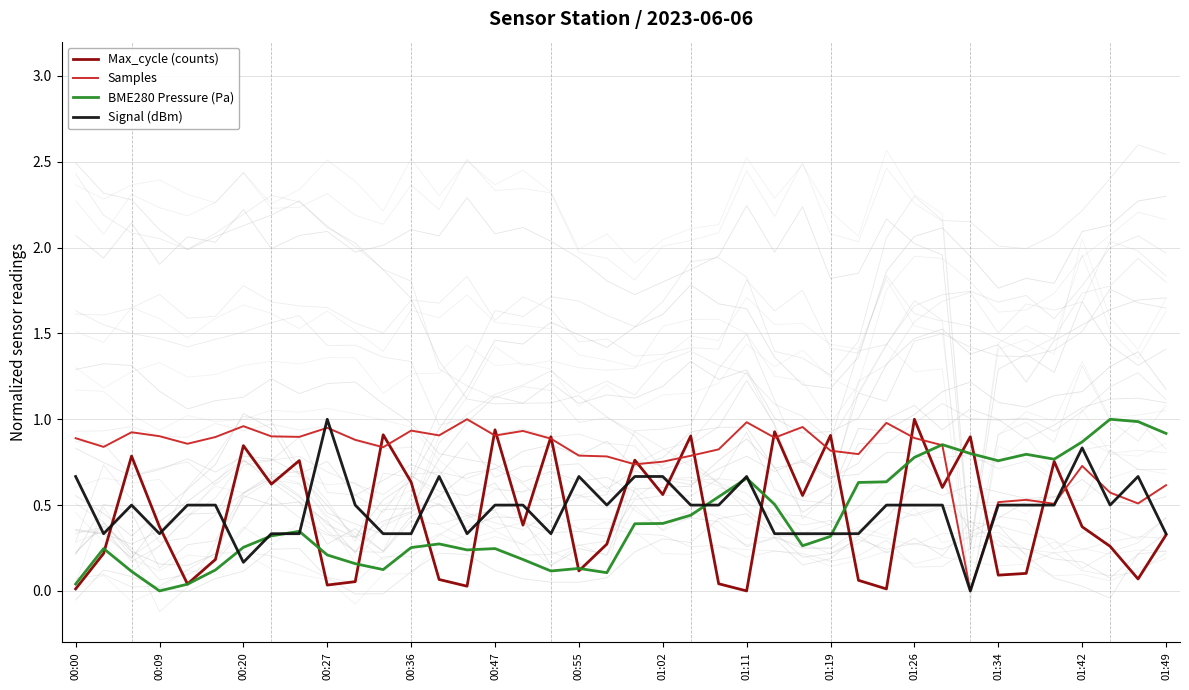

Is it true that Signal (dBm) equals 0.5 at 01:34?

True